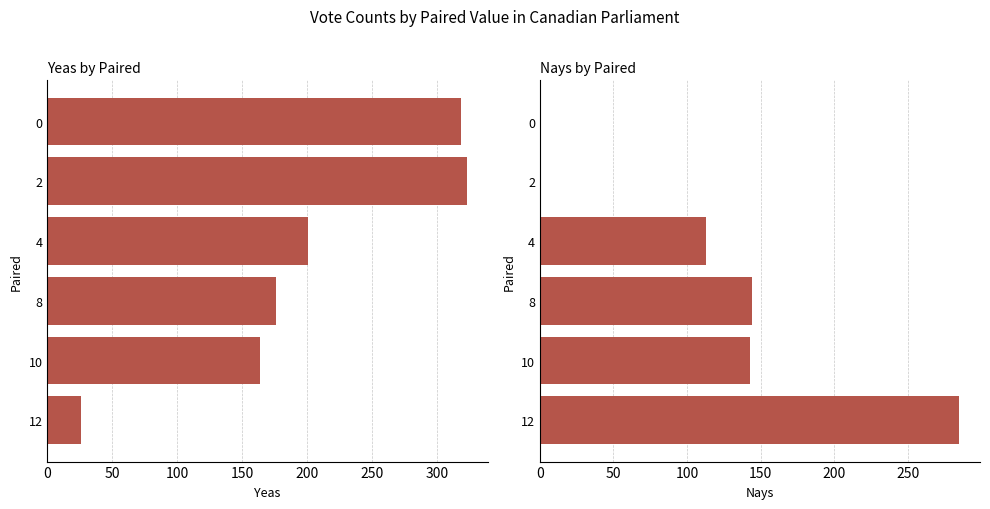

What is the value of the Nays bar at the 5th from the left?

143